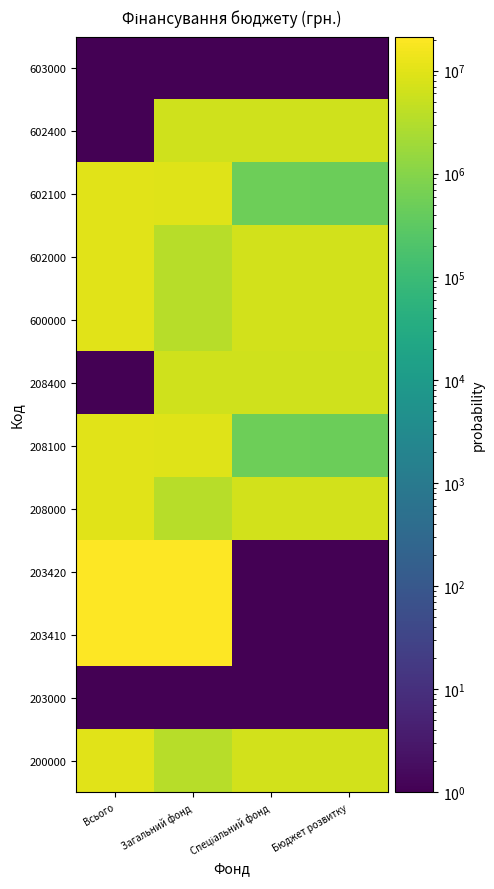

What is the total value across all series at Всього?

103678100